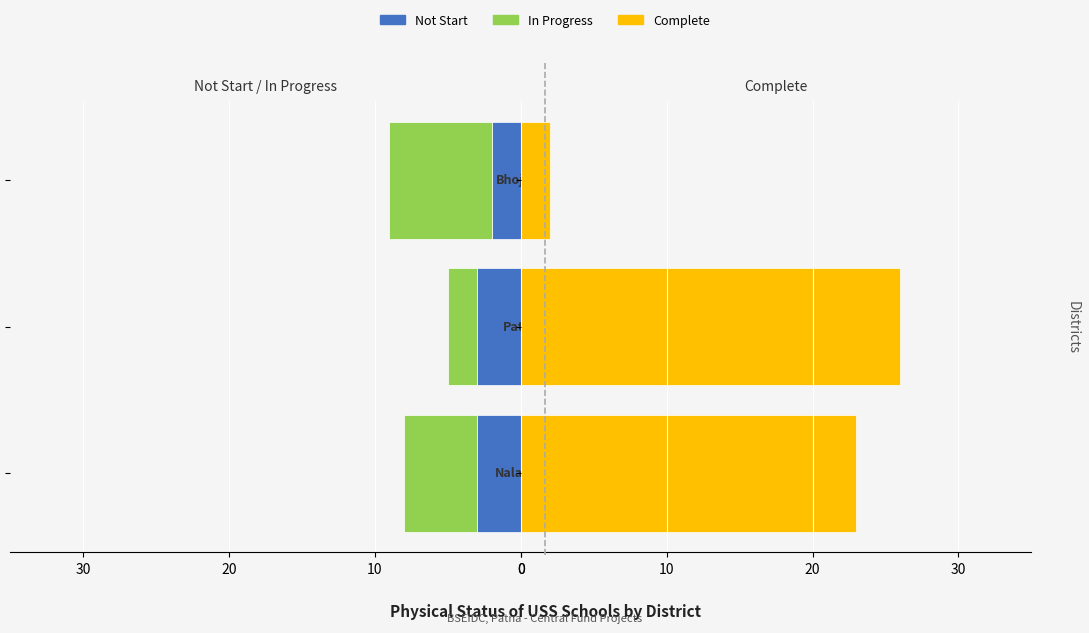

Which series changed the most between 20 and 10?

Complete